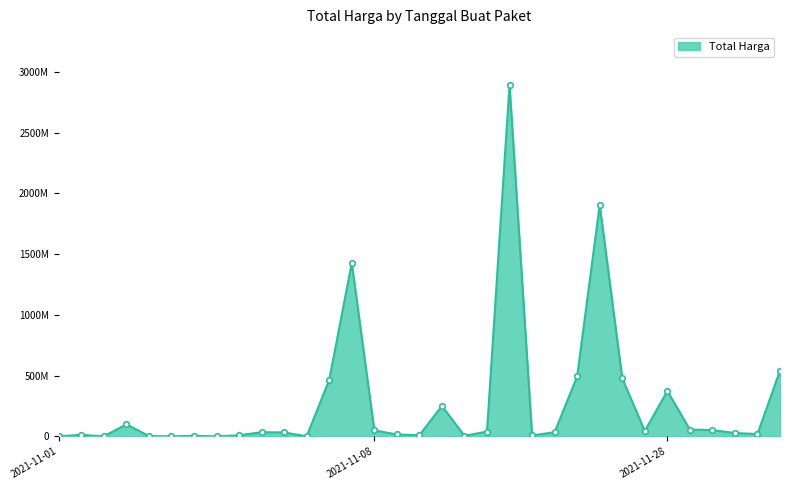

Which category has the highest value across all series?

2021-11-11